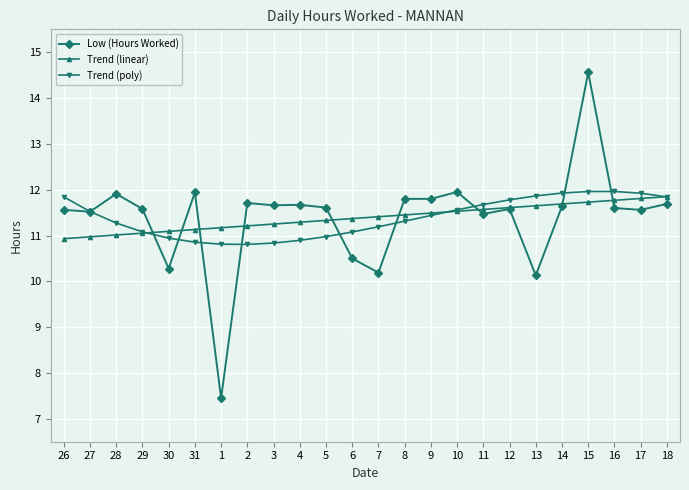

The value of Low (Hours Worked) at 2 is 11.7. True or false?

True